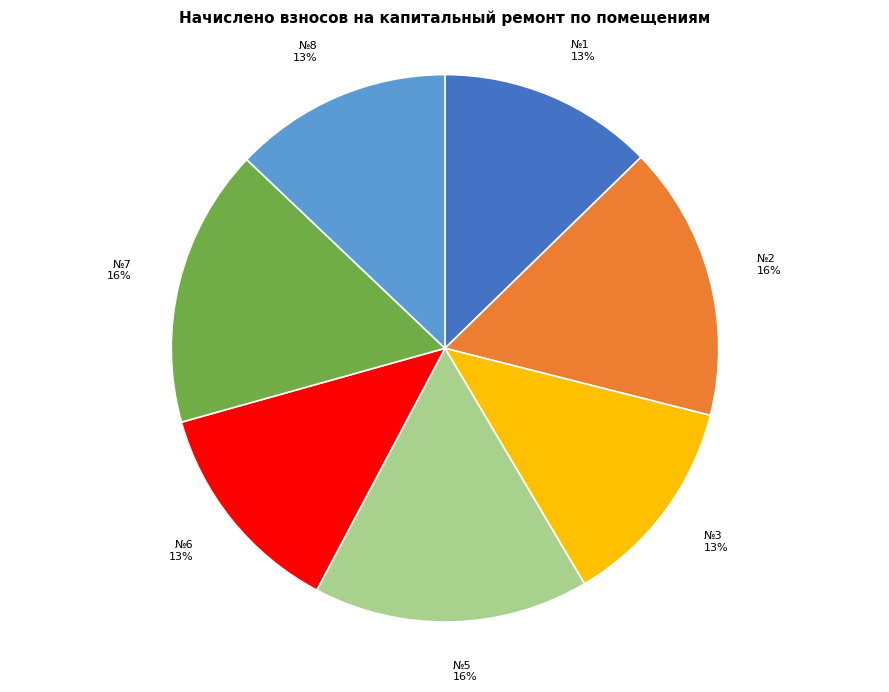

Does any single category account for the majority?

No